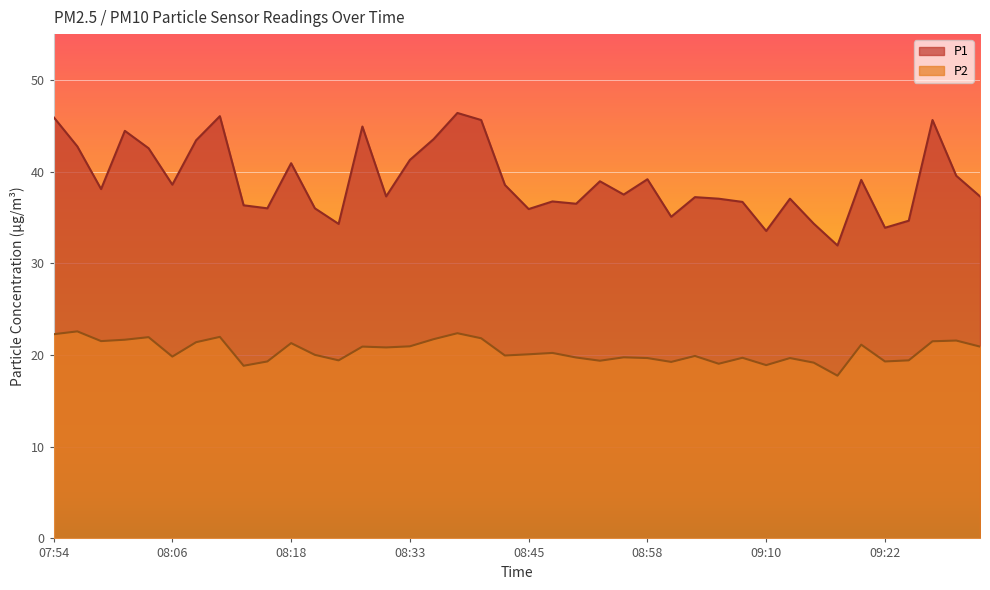

List the series in order of their overall mean, highest first.

P1, P2